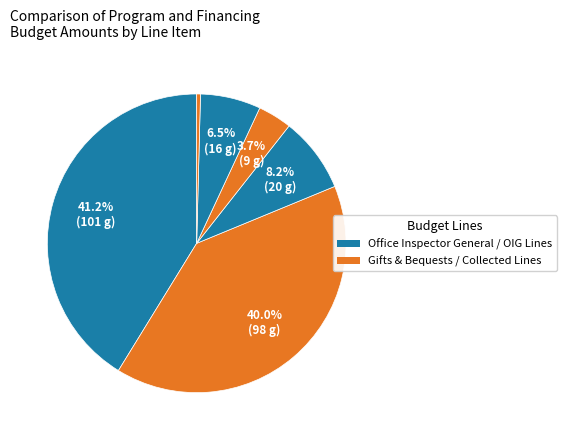

How many segments does this pie chart have?

6